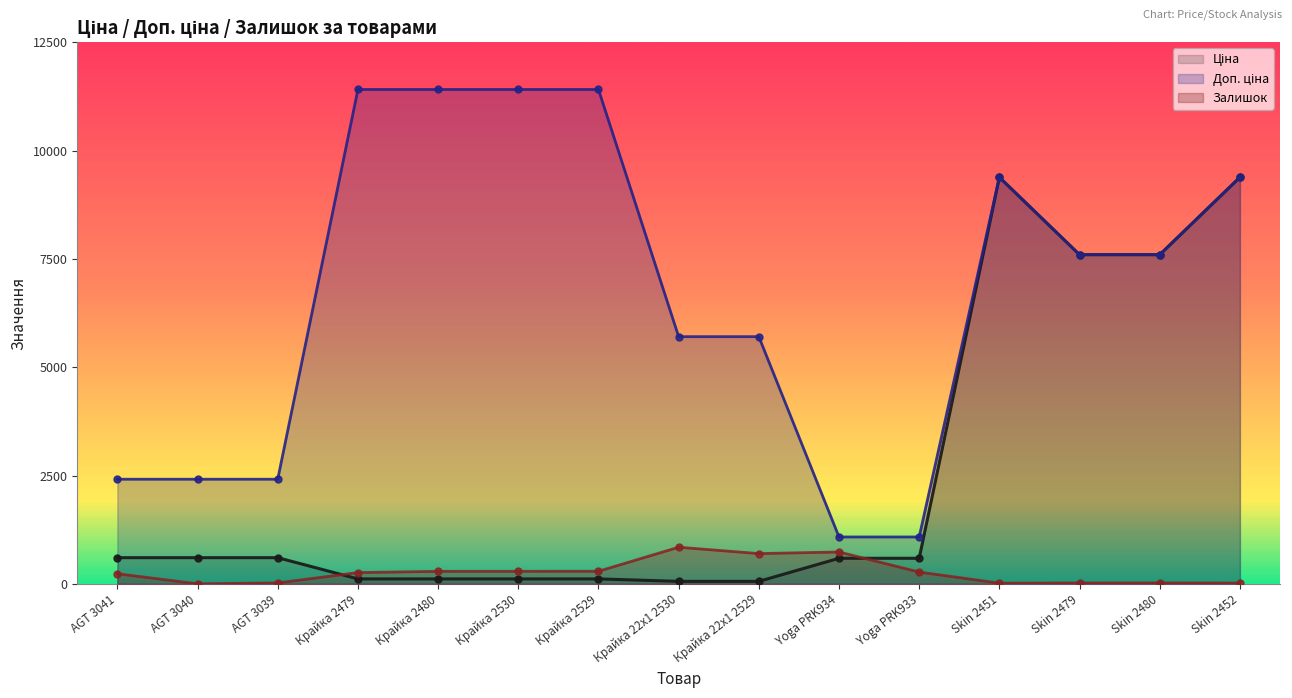

Is the value of Доп. ціна at Крайка 22x1 2529 greater than the value of Ціна at Крайка 22x1 2529?

Yes